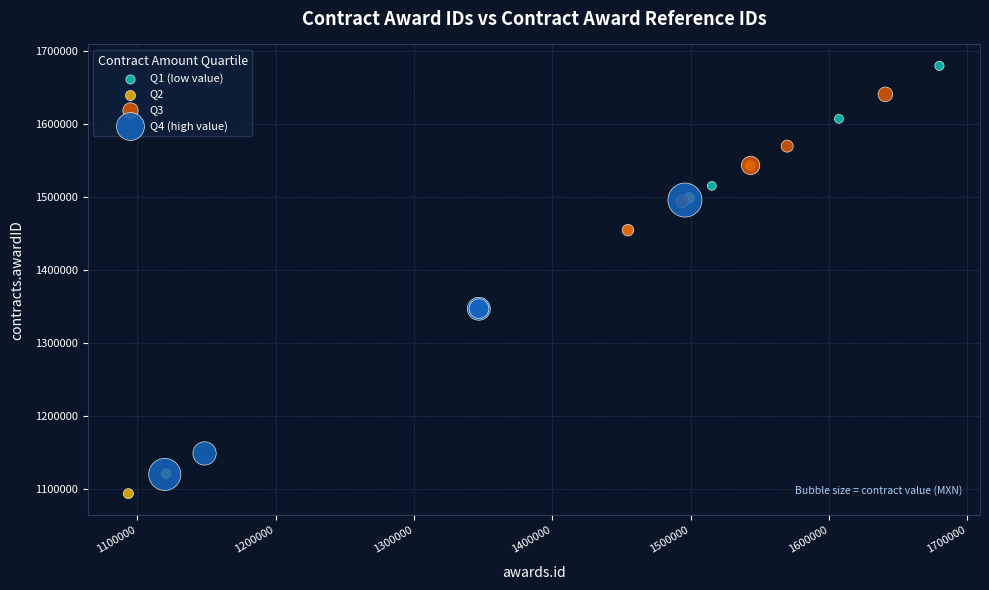

Which series reaches the maximum Y coordinate?

Q1 (low value)